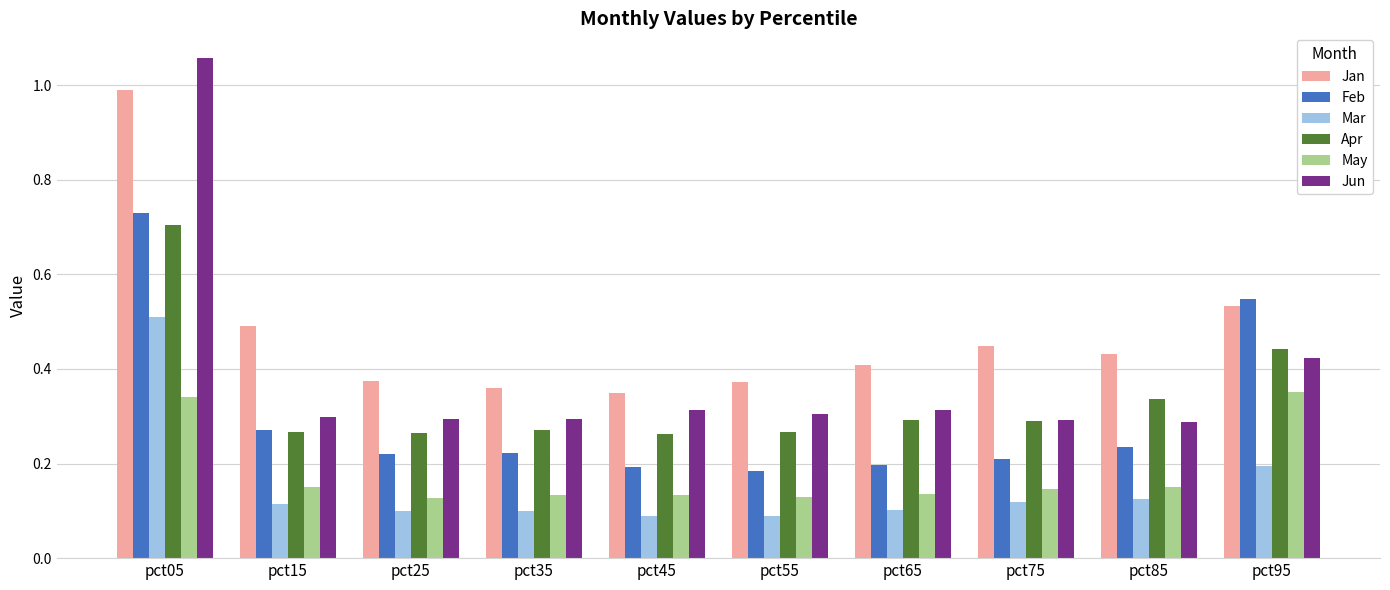

How many bars are there in total?

60